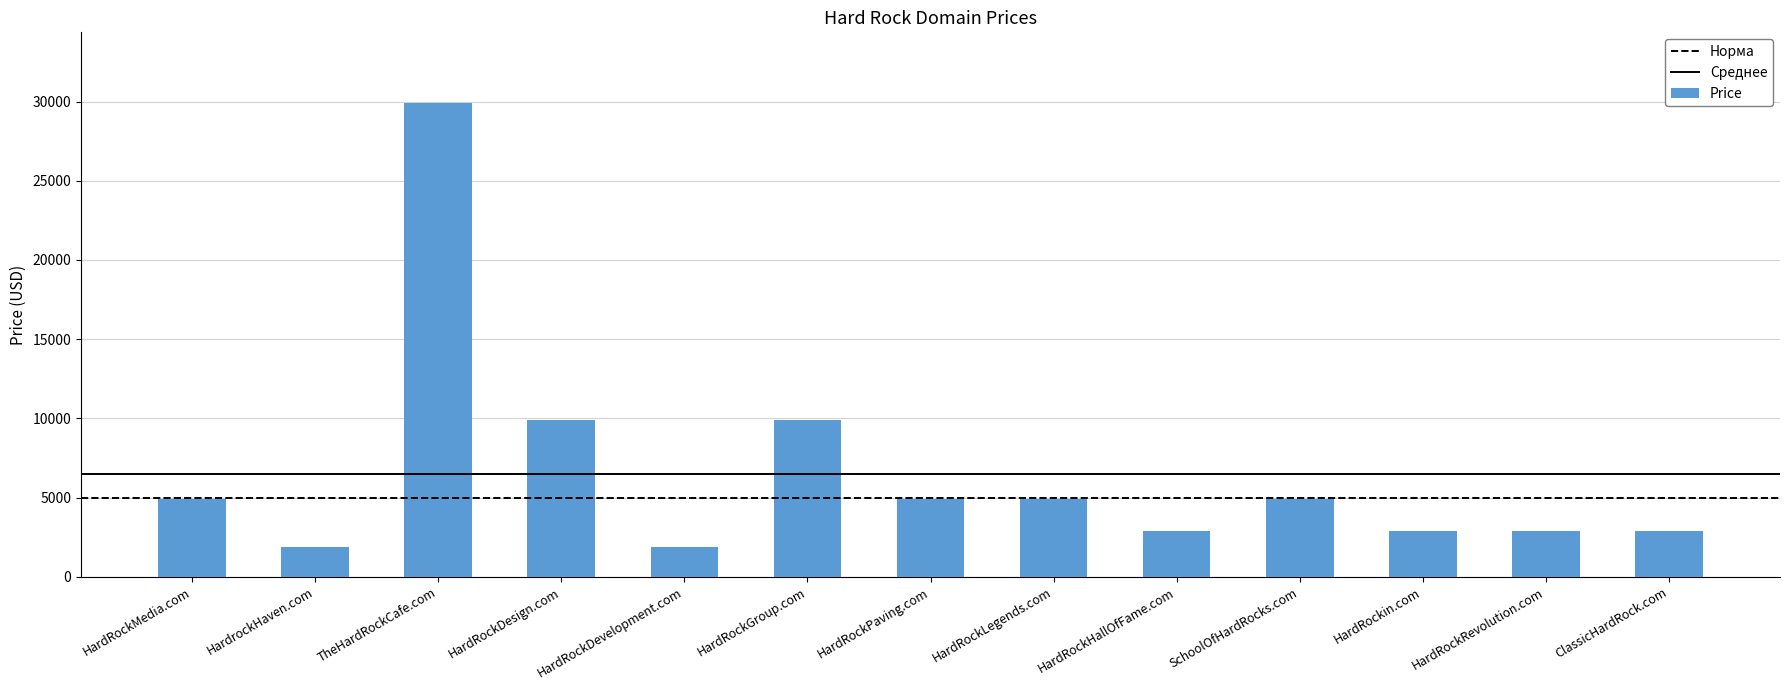

Reading left to right, transcribe all the data shown in this chart.

HardRockMedia.com=4888	HardrockHaven.com=1888	TheHardRockCafe.com=29888	HardRockDesign.com=9888	HardRockDevelopment.com=1888	HardRockGroup.com=9888	HardRockPaving.com=4888	HardRockLegends.com=4888	HardRockHallOfFame.com=2888	SchoolOfHardRocks.com=4888	HardRockin.com=2888	HardRockRevolution.com=2888	ClassicHardRock.com=2888